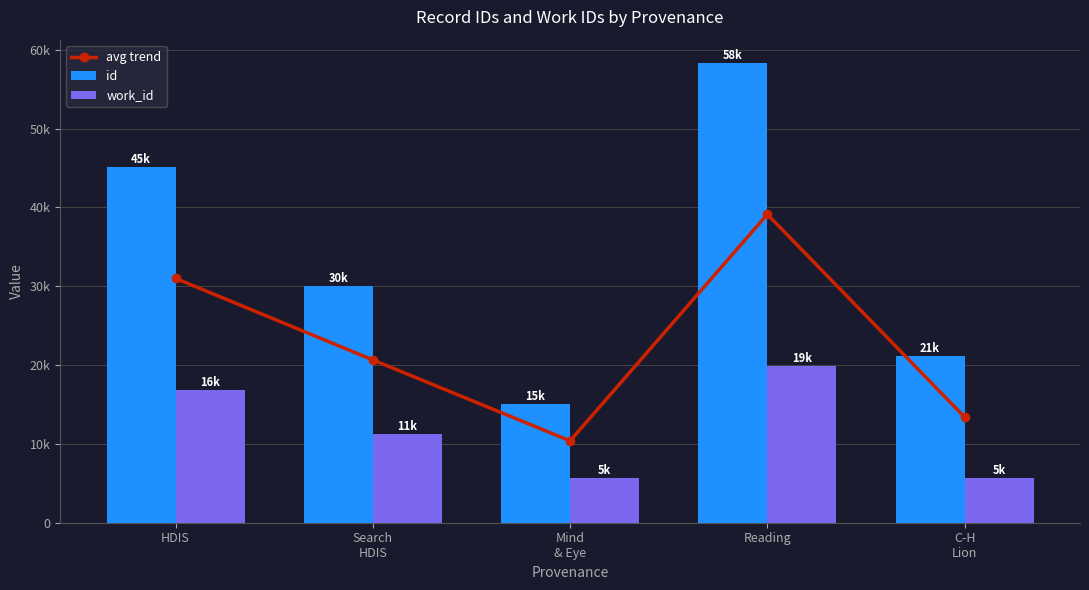

Rank the series at C-H
Lion from lowest to highest value.

work_id, avg trend, id